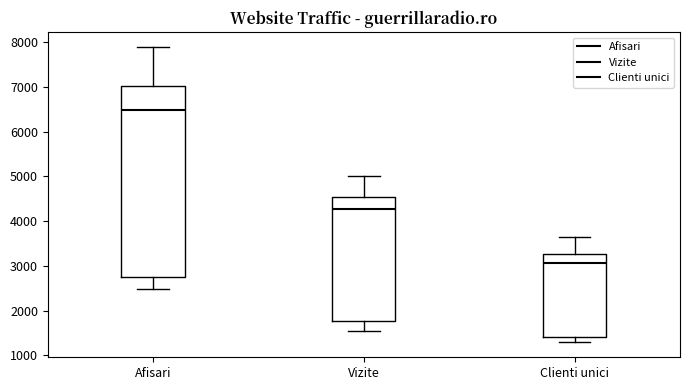

Which box's median line is the lowest?

Clienti unici